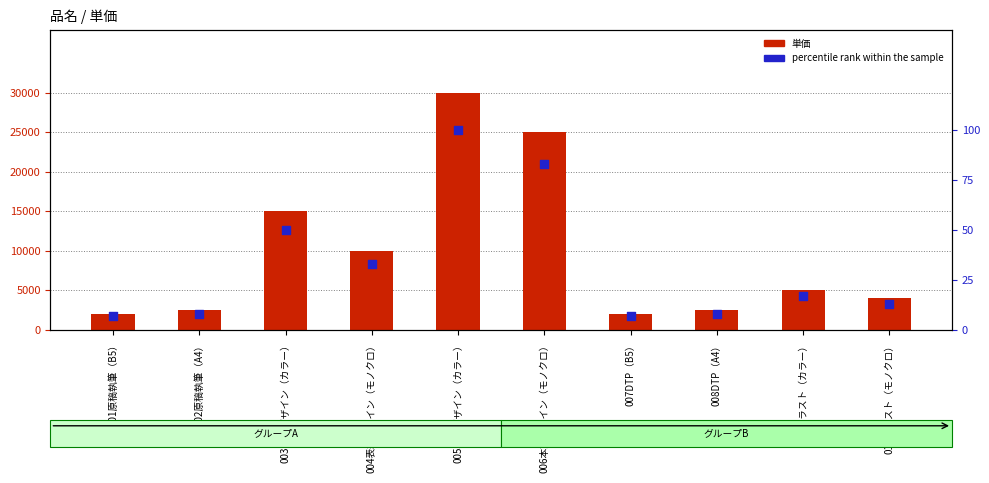

At how many categories does at least one series exceed 13645?

3